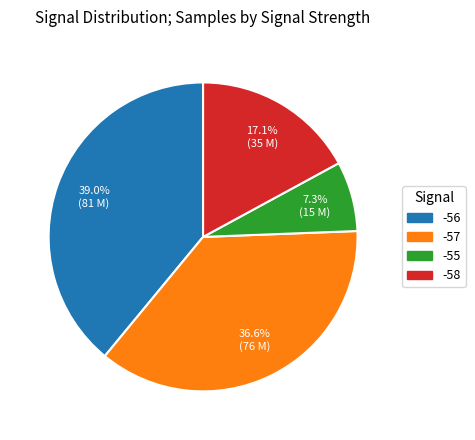

How many slices are in this pie chart?

4